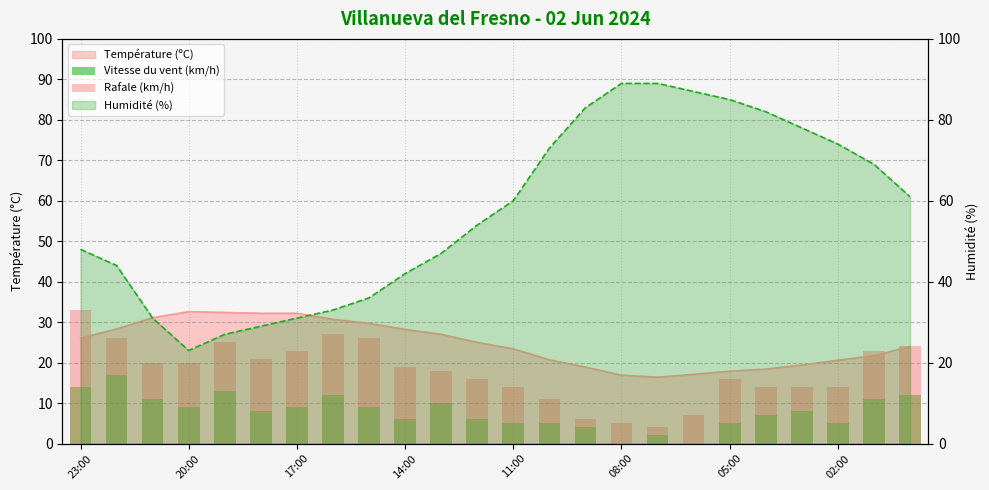

What is the average value of the Rafale (km/h) series?

18